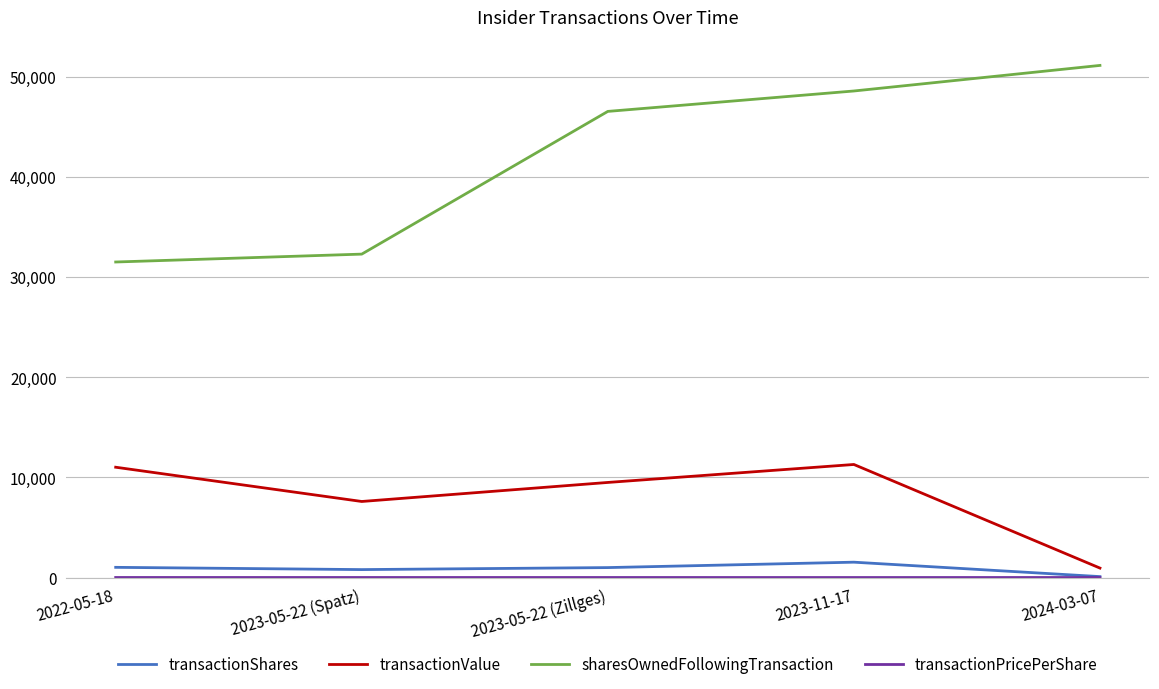

True or false: sharesOwnedFollowingTransaction and transactionValue cross at least once.

False